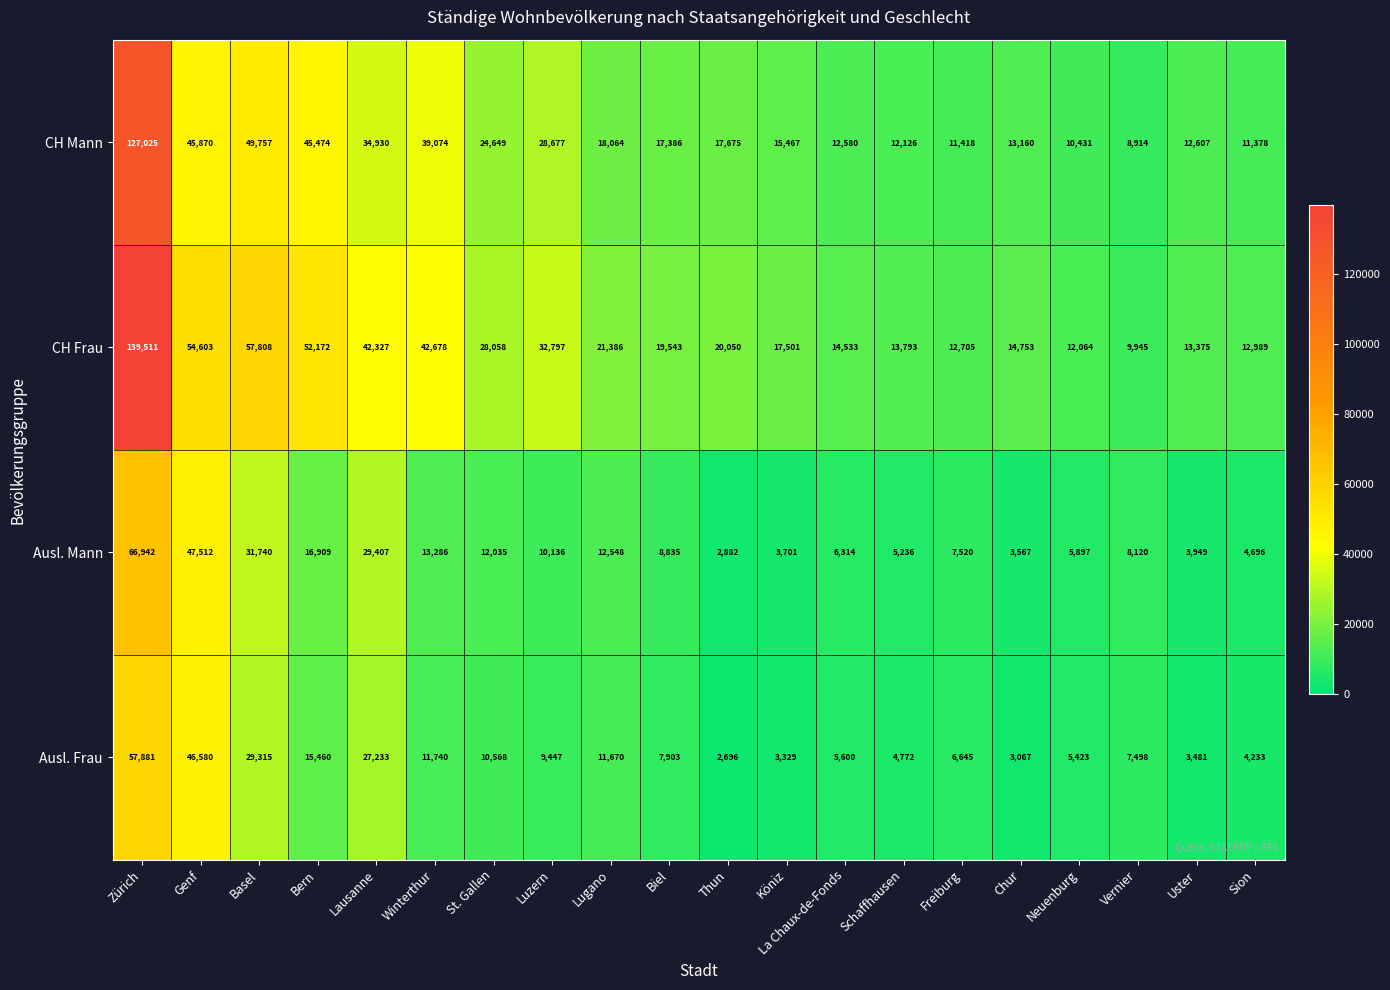

Count the number of categories in the chart.

20